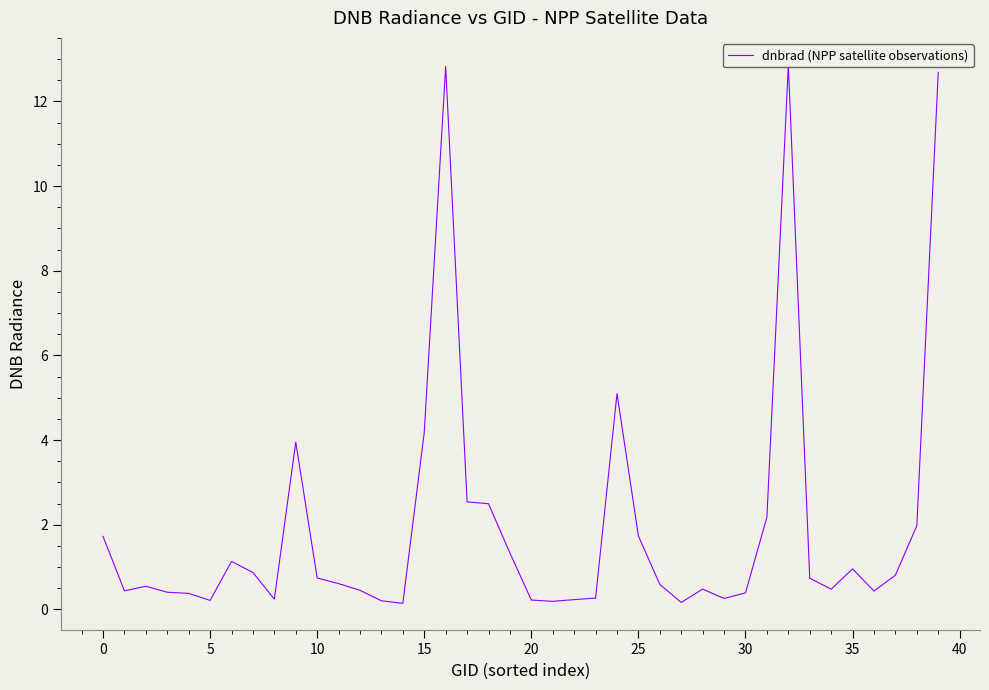

True or false: the data has more than 0 interior local peaks.

True